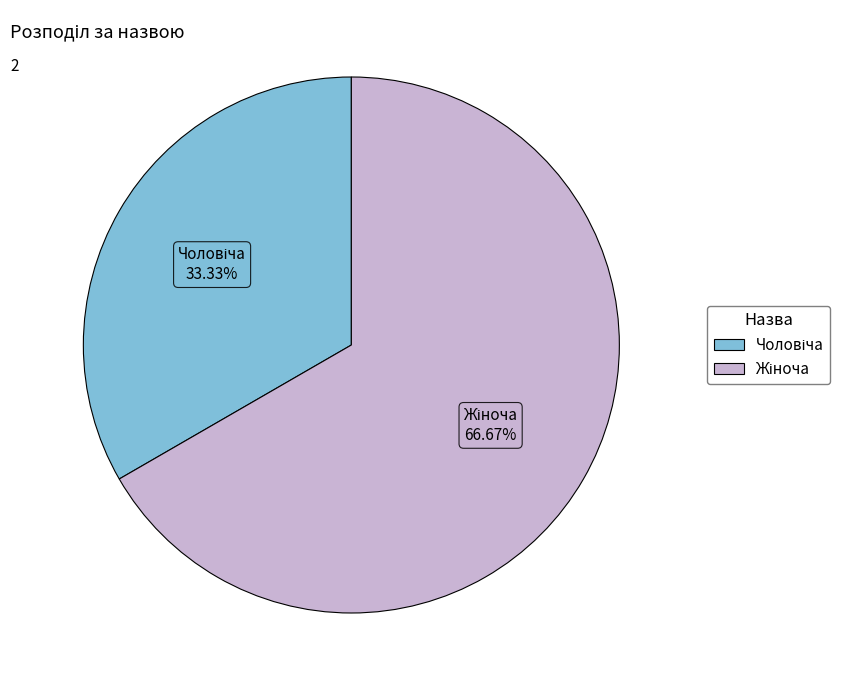

Is there any slice that represents more than half of the pie?

Yes